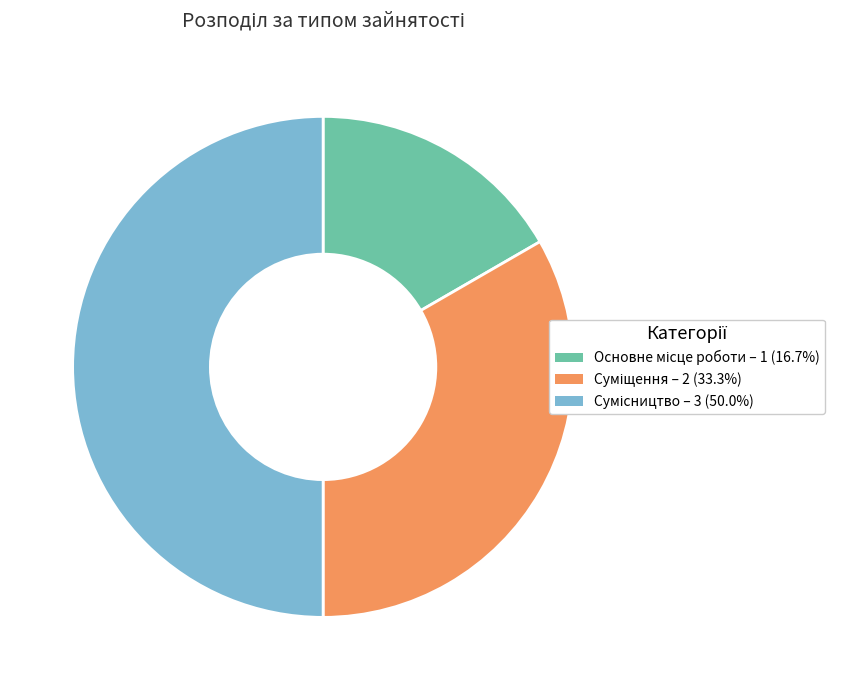

How many slices are in this pie chart?

3